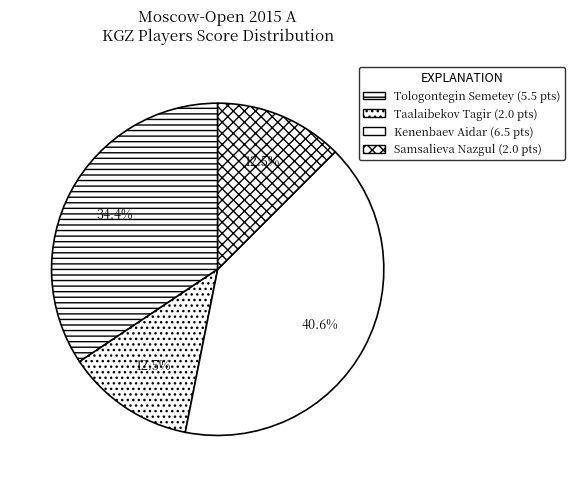

What is the change in value from Tologontegin Semetey to Taalaibekov Tagir?

-3.5